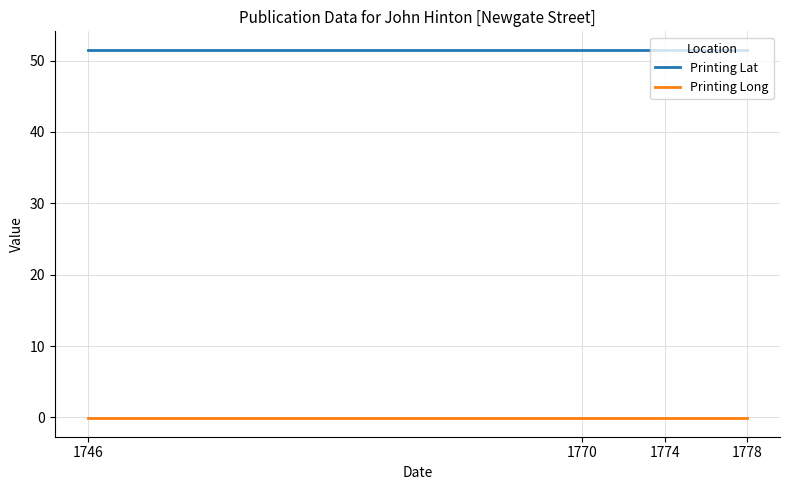

At 1774, list the series in order from largest to smallest.

Printing Lat, Printing Long